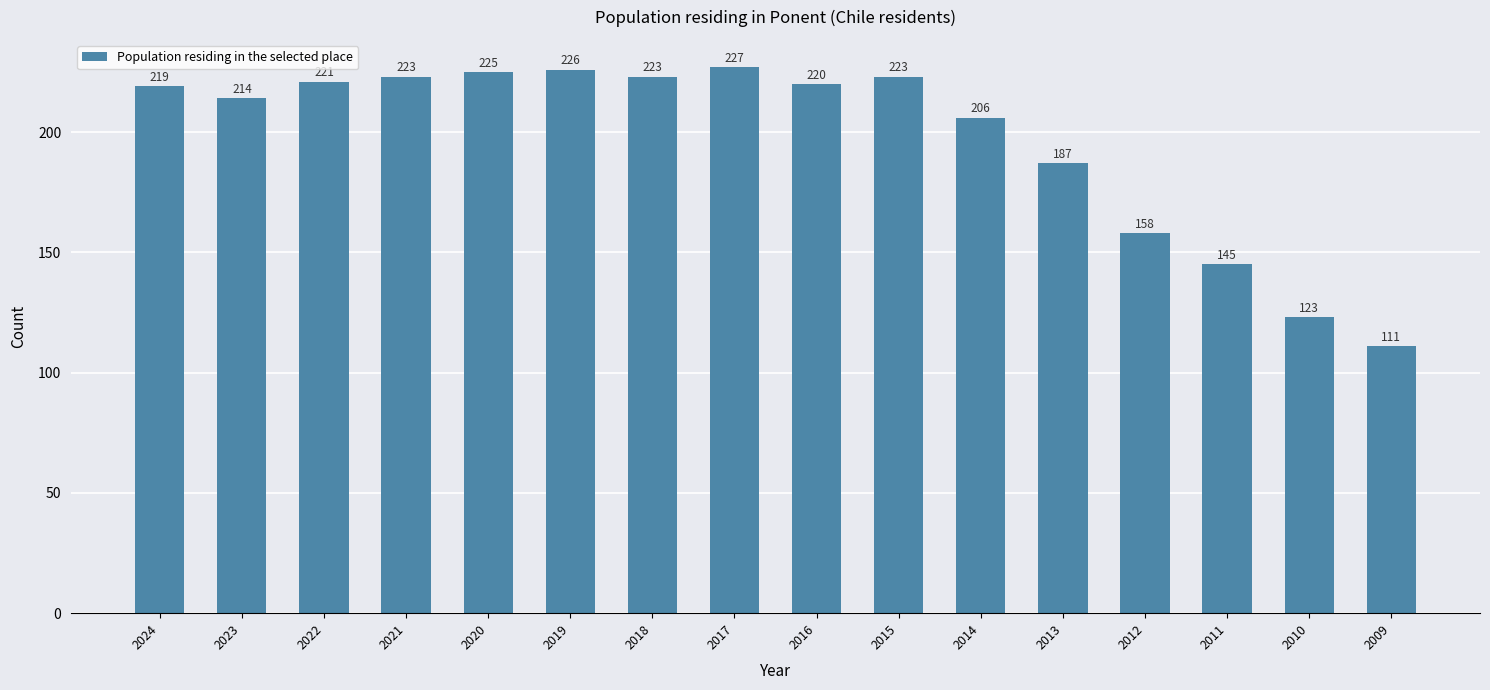

True or false: the data shows 95 at 2016.

False